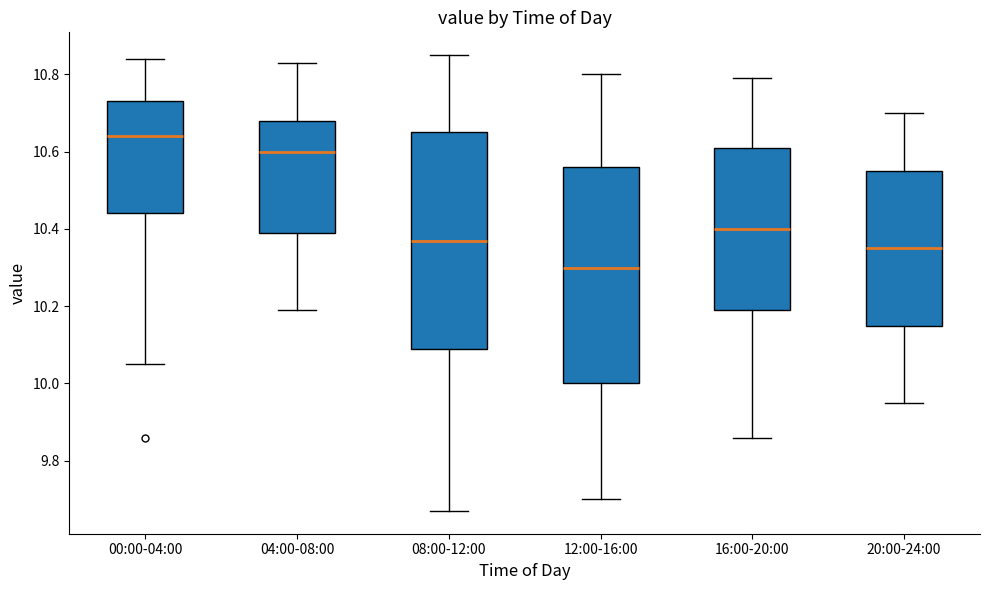

Which box's median line is the highest?

00:00-04:00